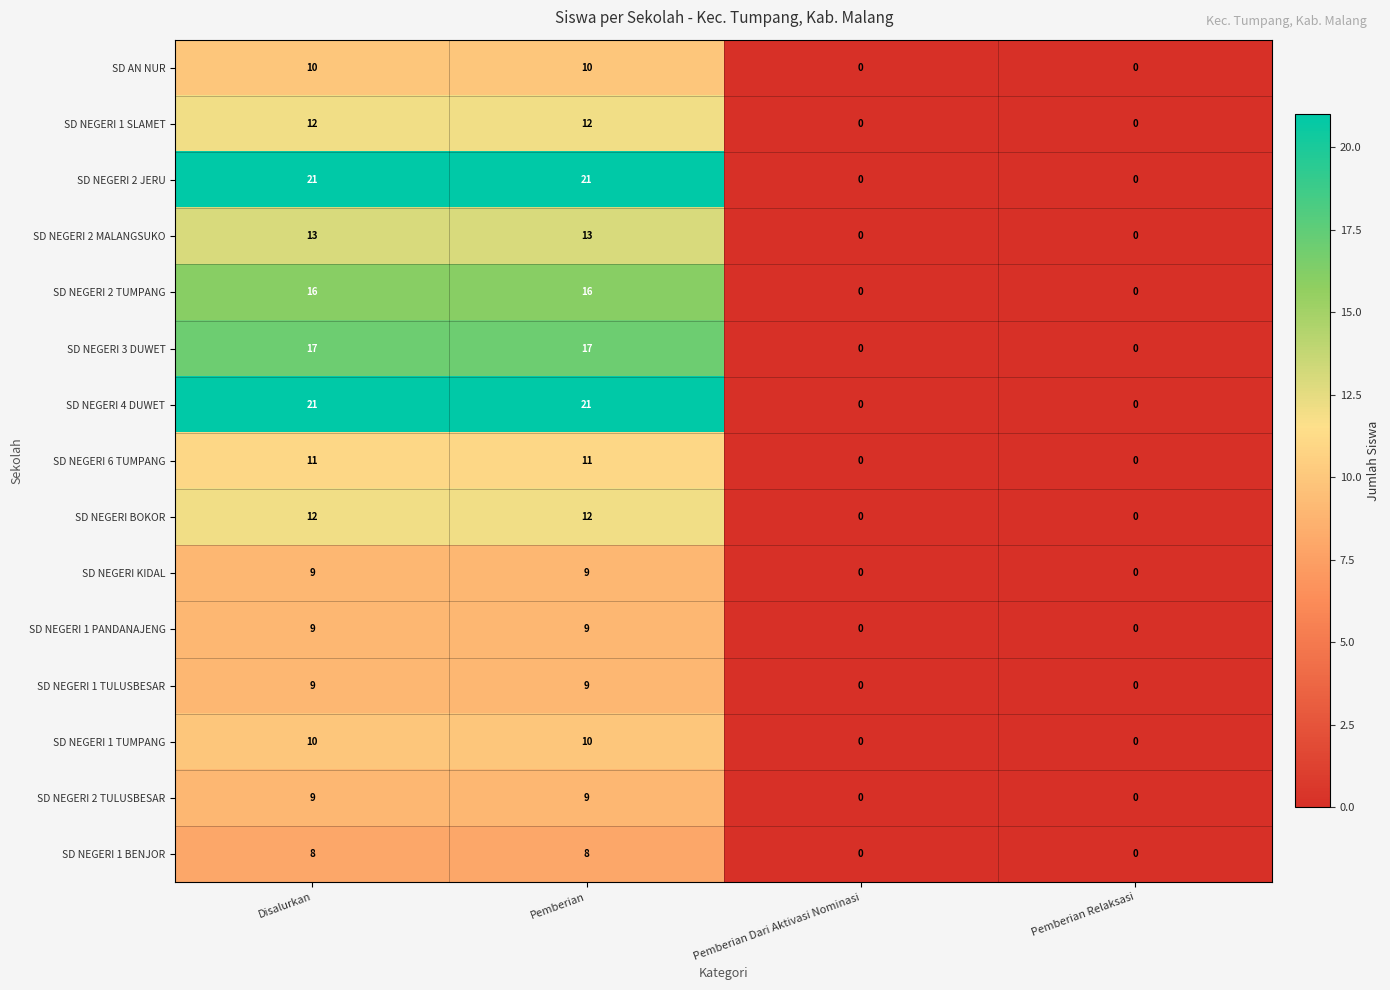

The value of SD NEGERI 4 DUWET at Disalurkan is 21. True or false?

True